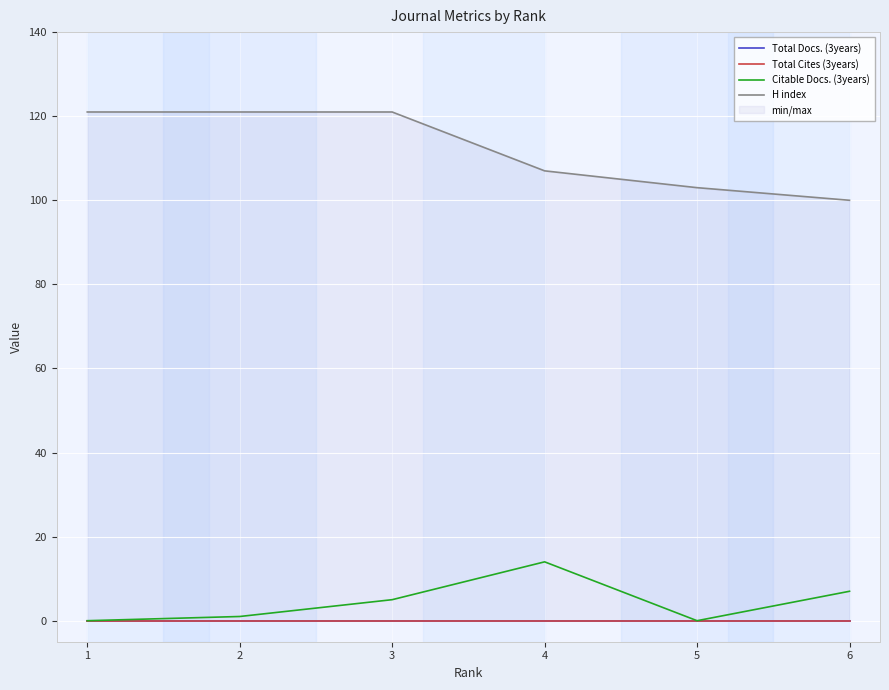

Is it true that Citable Docs. (3years) equals 7 at 6?

True